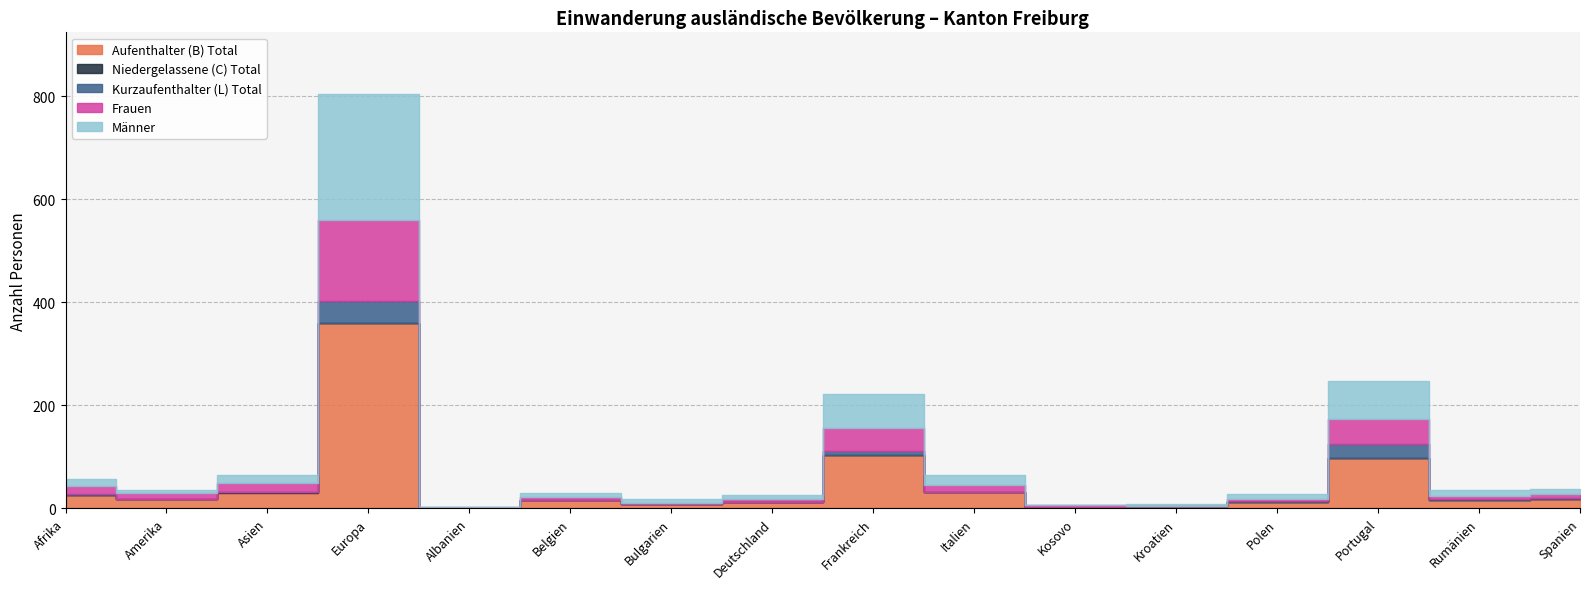

Which series changed the most between Amerika and Spanien?

Männer